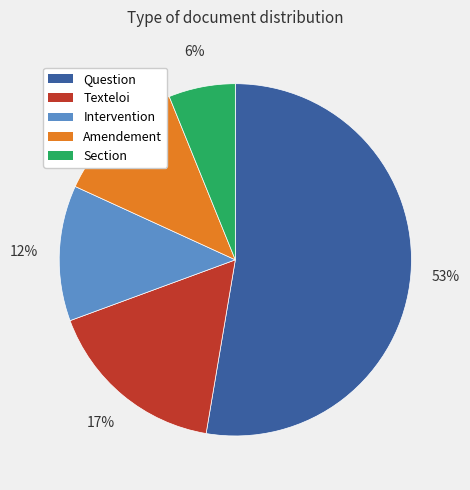

To the nearest percent, what is the difference between the largest and smallest slice percentages?

47%